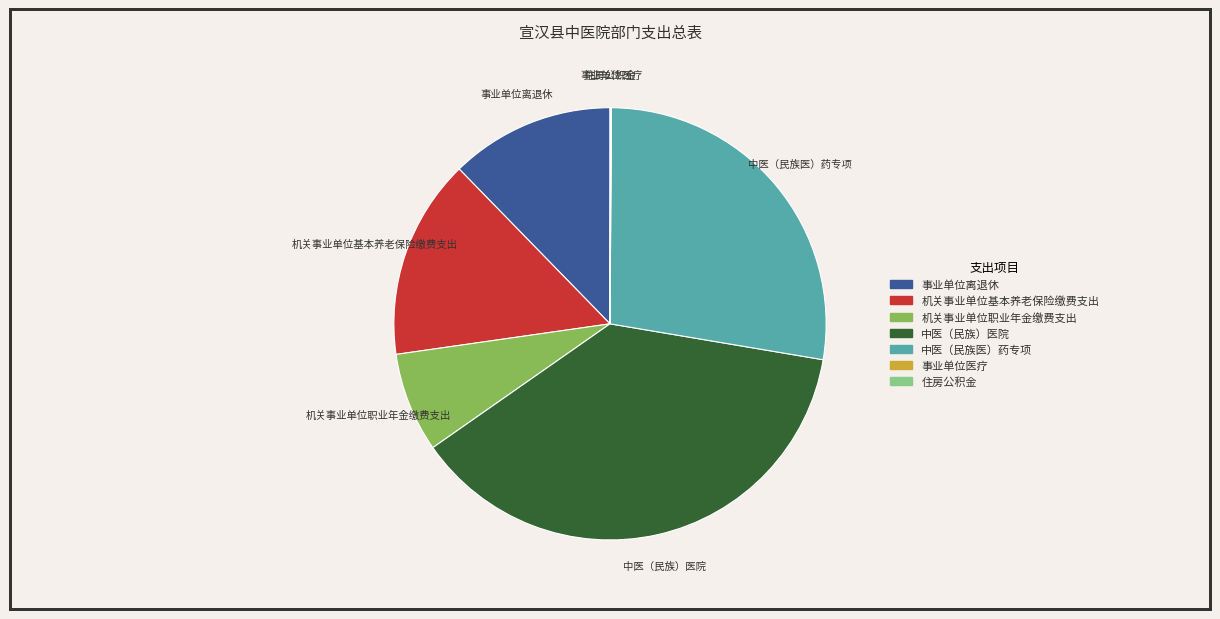

Do 事业单位离退休 and 机关事业单位基本养老保险缴费支出 together represent more than half of the pie?

No